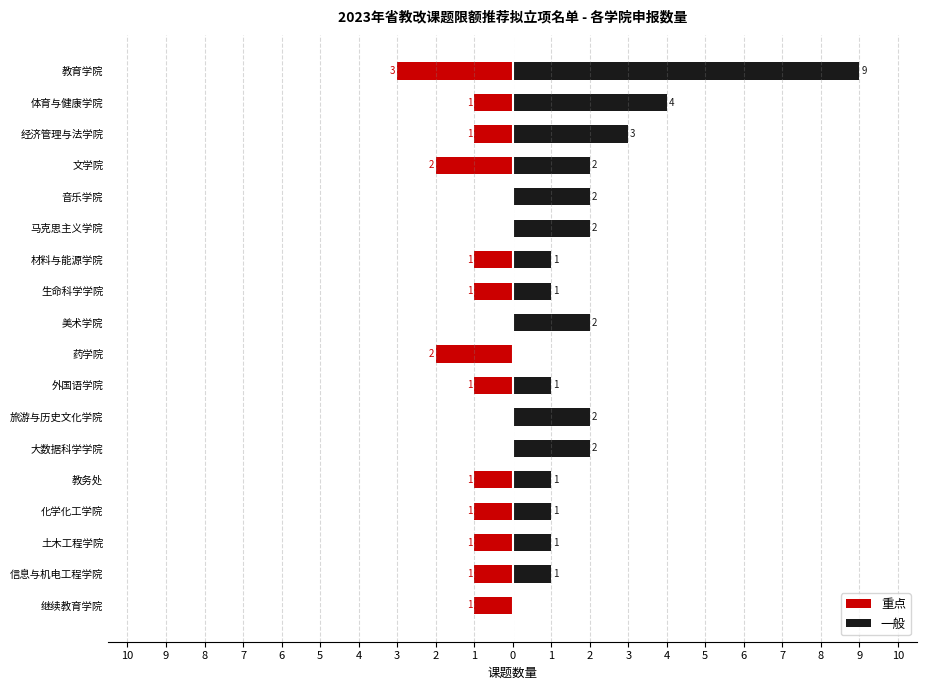

The 一般 series shows 1 at 生命科学学院. True or false?

False